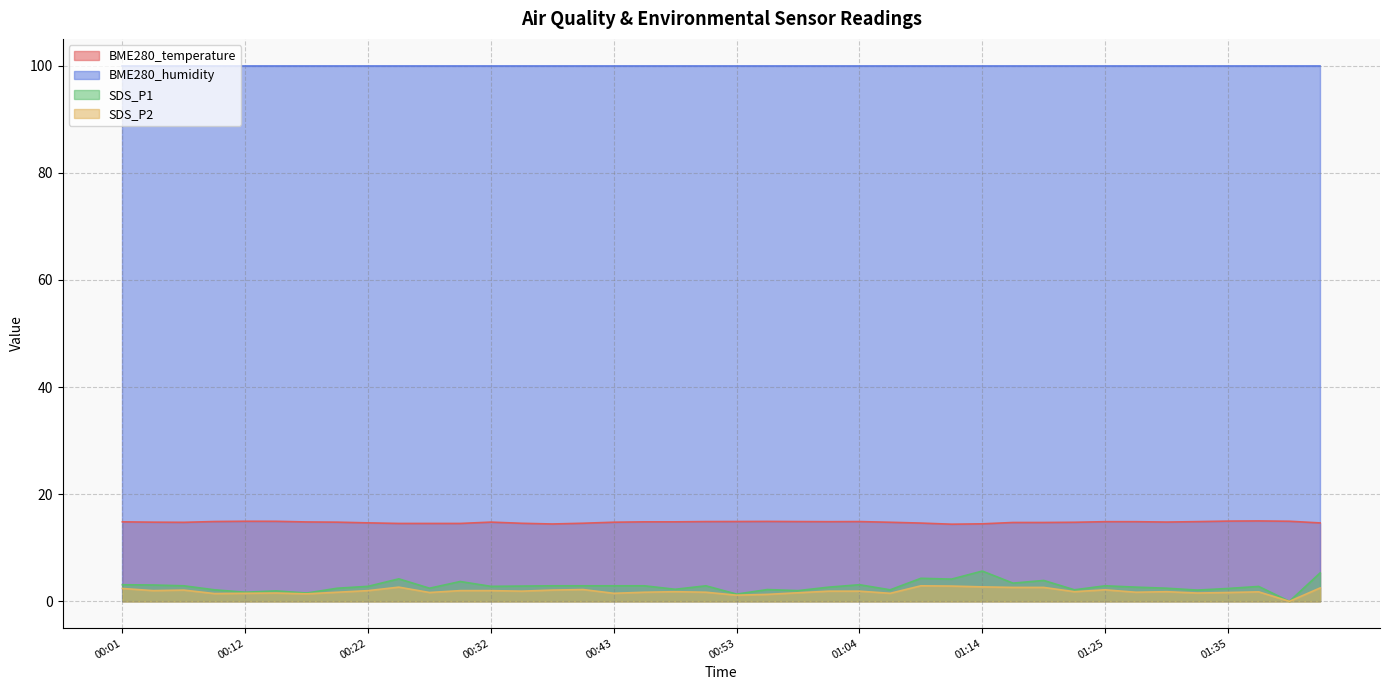

What is the highest value of the SDS_P2 series?

2.9